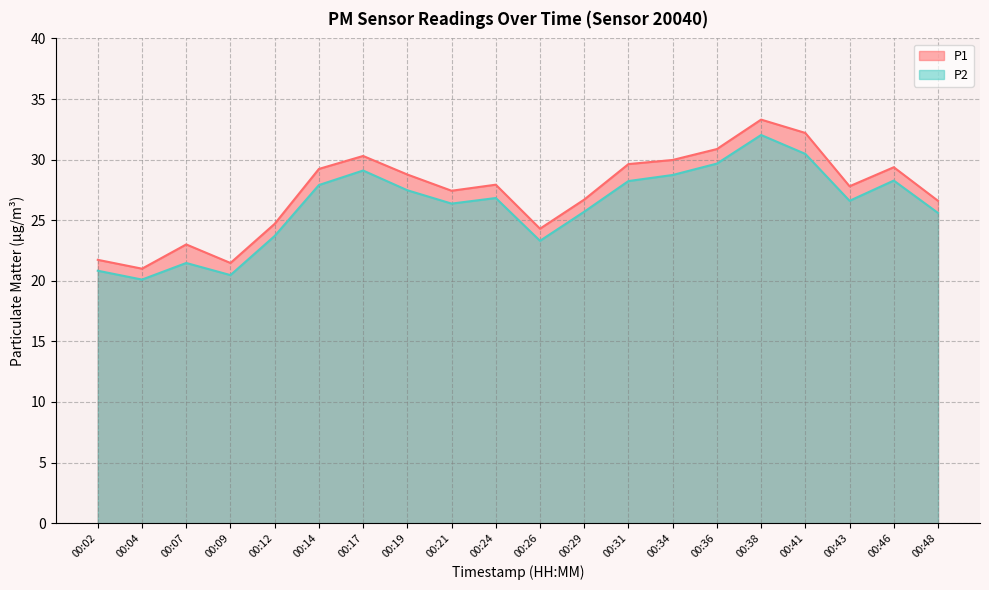

True or false: P1 and P2 intersect in this chart.

False